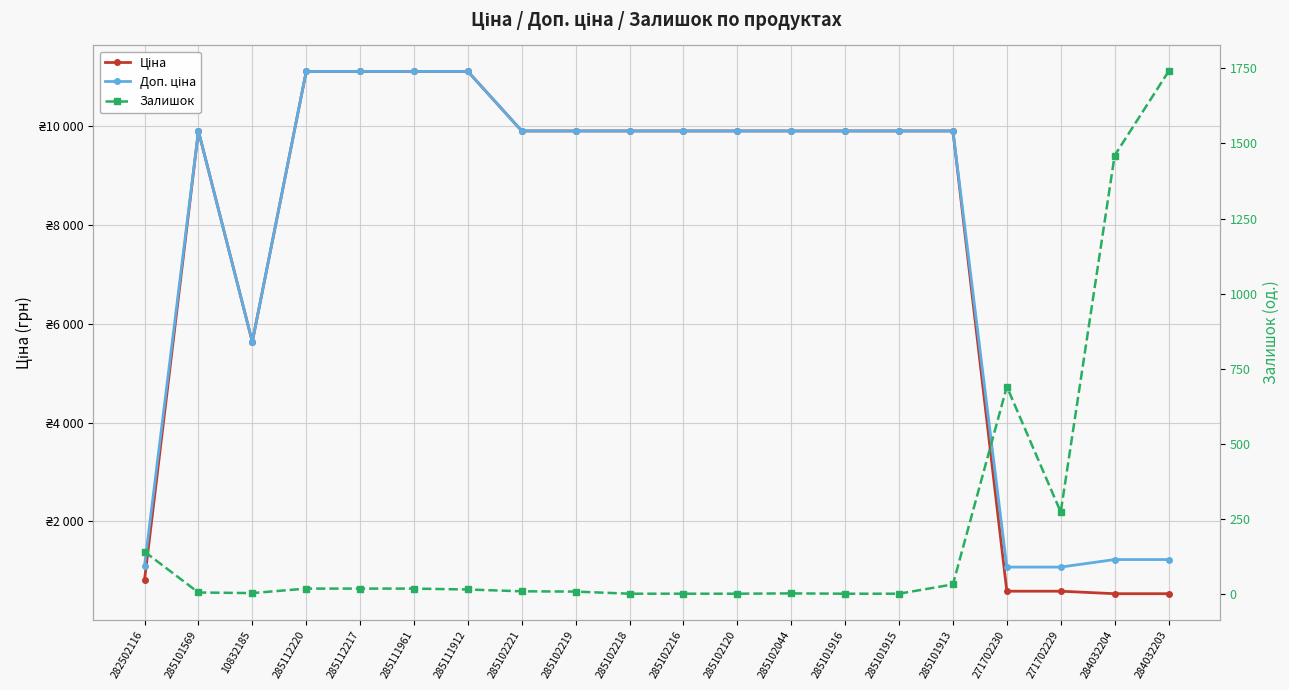

List the labels in order of Доп. ціна value, smallest first.

271702230, 271702229, 282502116, 284032204, 284032203, 10832185, 285101569, 285102221, 285102219, 285102218, 285102216, 285102120, 285102044, 285101916, 285101915, 285101913, 285112220, 285112217, 285111961, 285111912